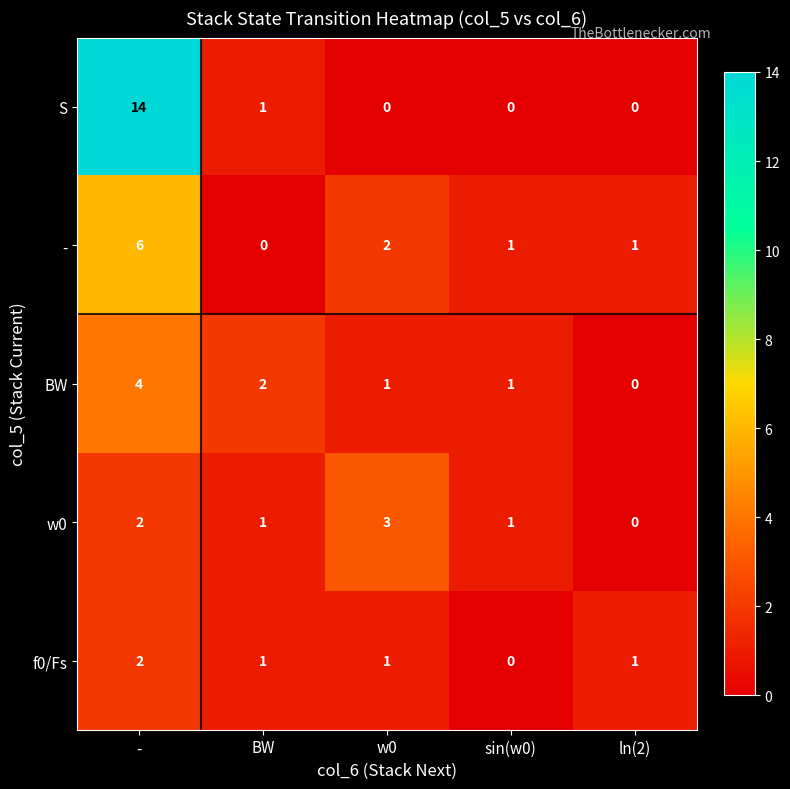

Where is BW nearest to the value 2?

BW